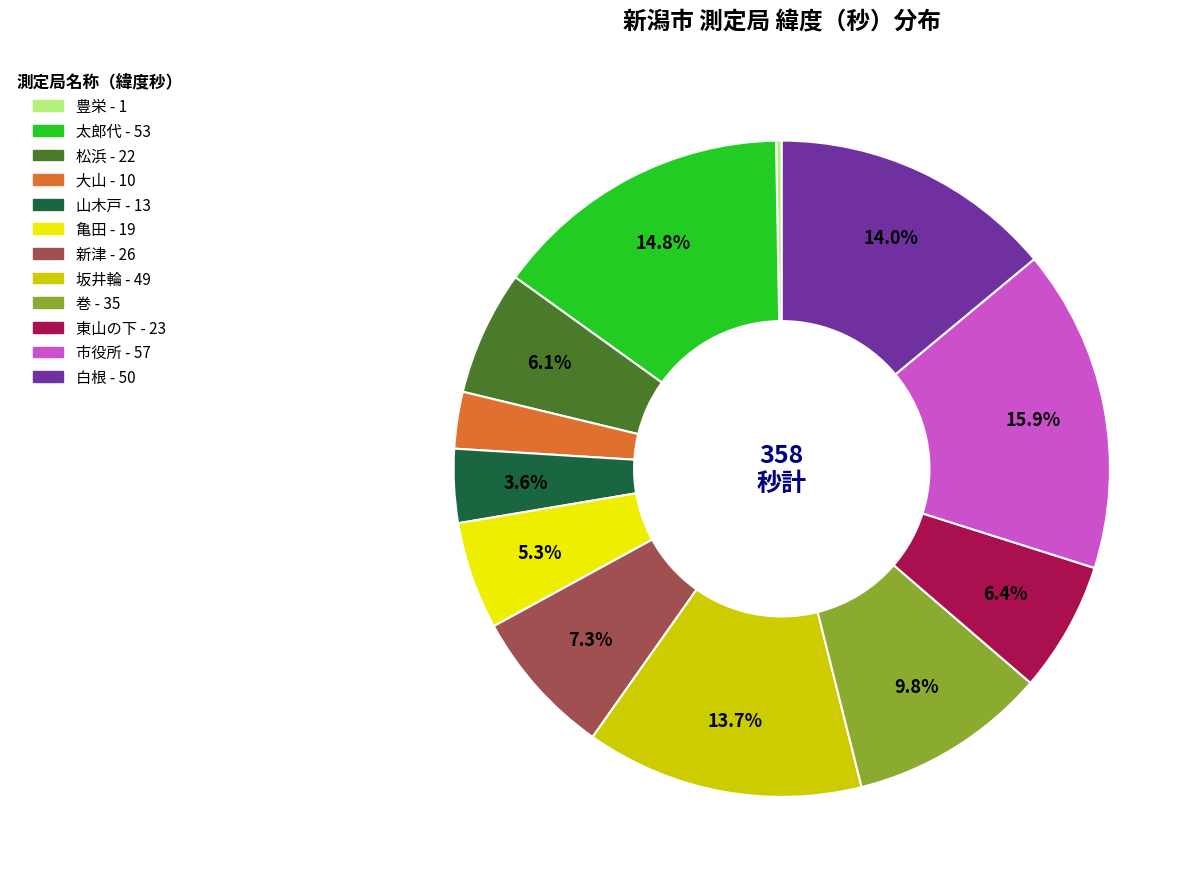

Which category has the biggest portion of the pie?

市役所